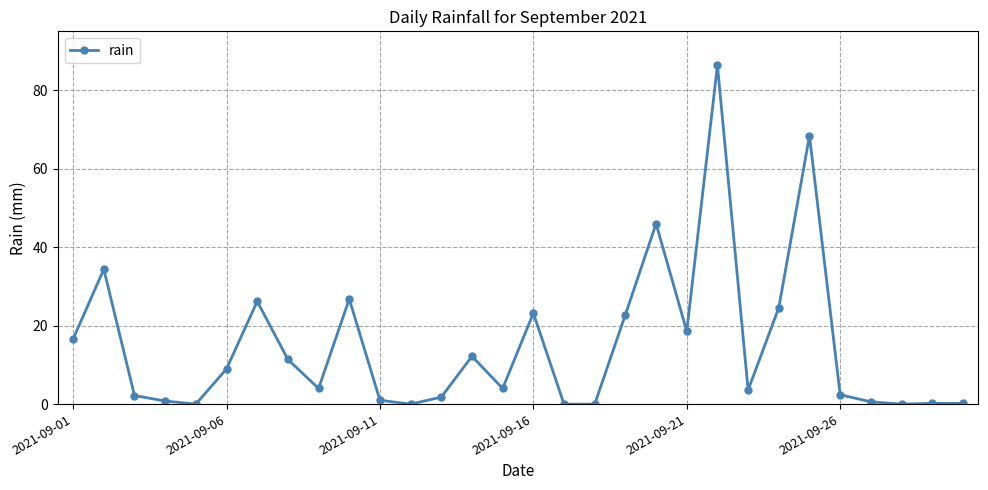

True or false: the data has more than 2 interior local peaks.

True